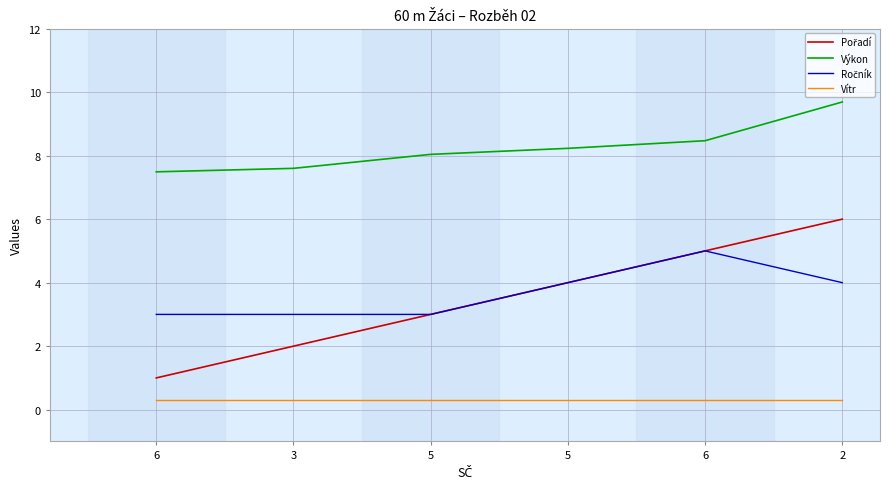

How many lines are shown in the chart?

4